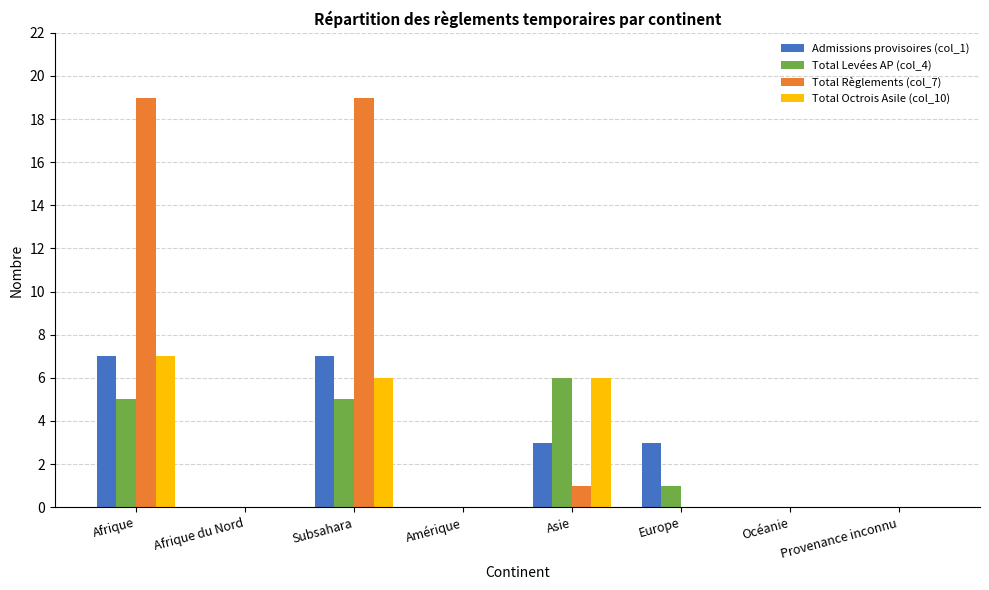

Which category has the highest value in the Total Octrois Asile (col_10) series?

Afrique